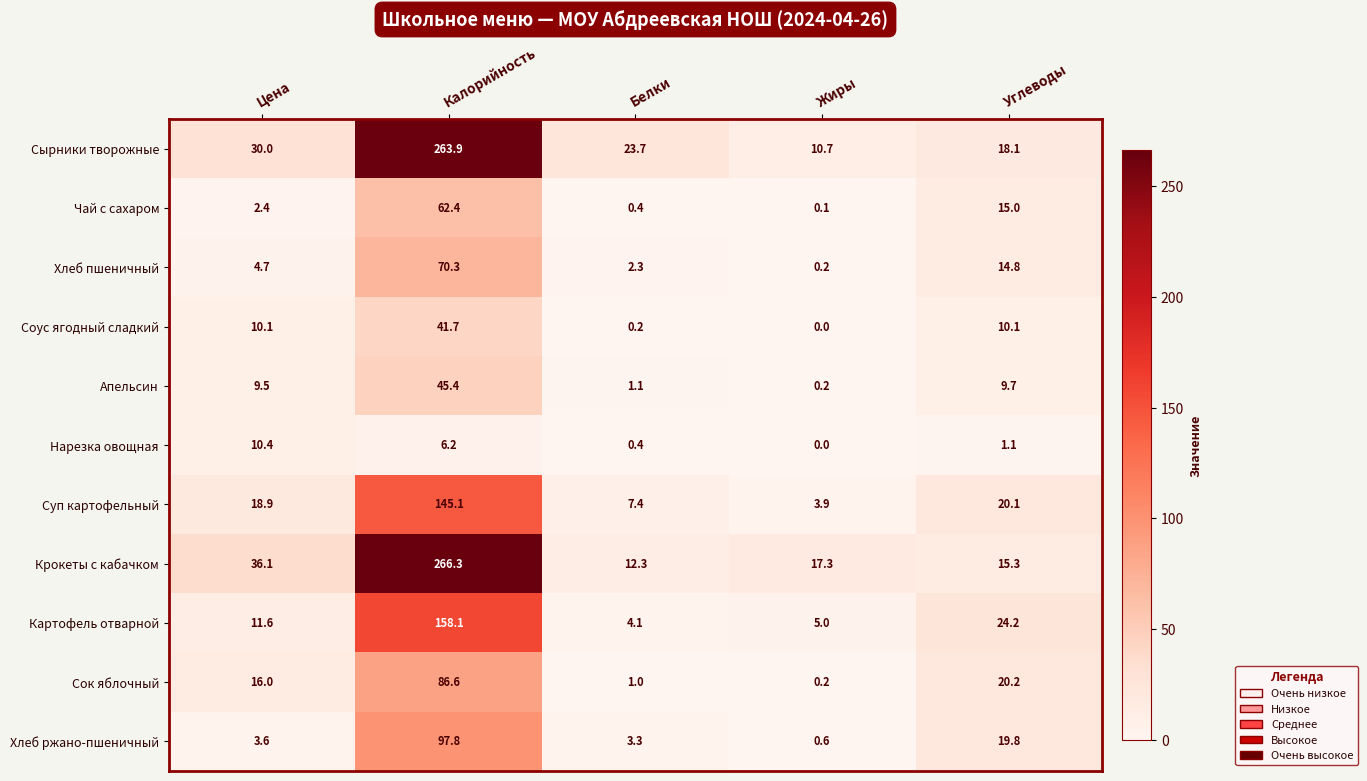

Where does the Нарезка овощная series first go above 1?

Цена